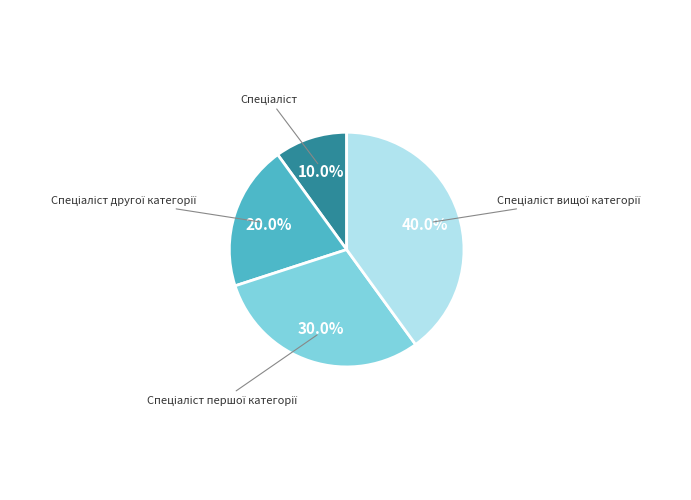

Is there any slice that represents more than half of the pie?

No